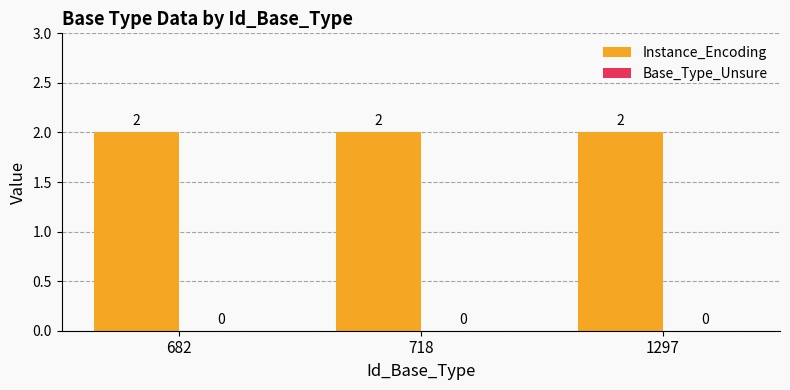

What is the average value of the Instance_Encoding series?

2